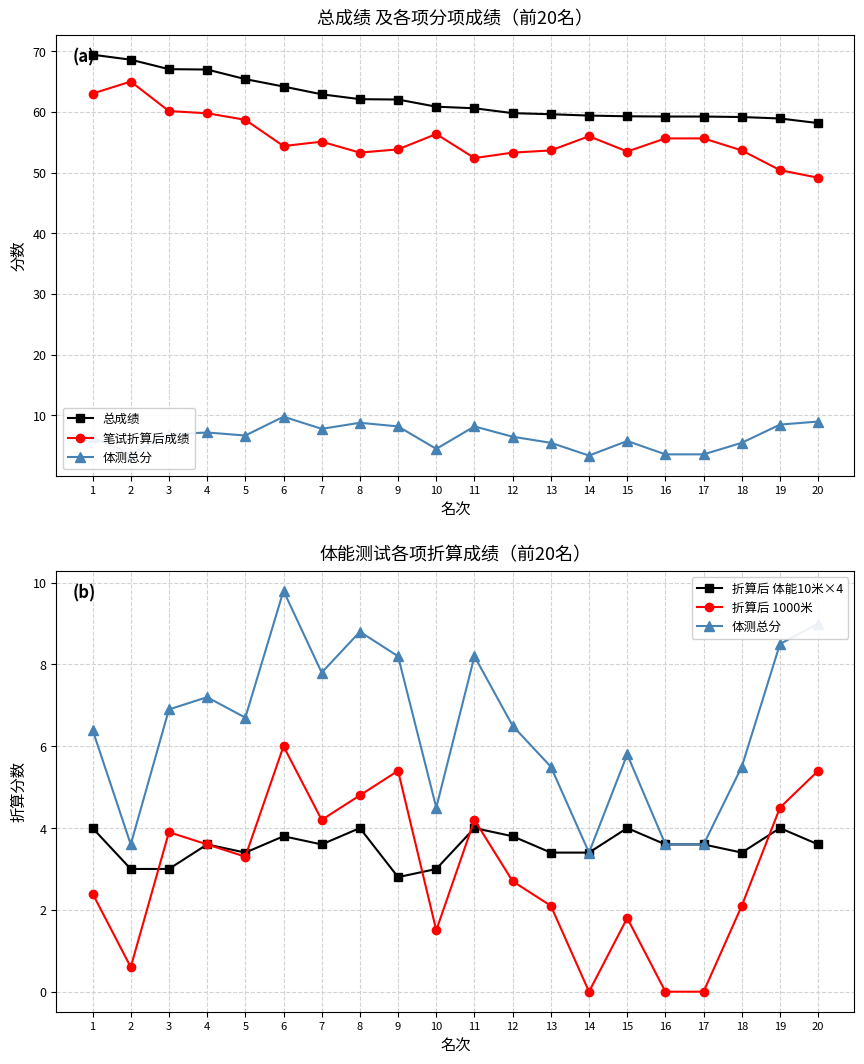

What is the highest value of the 折算后 1000米 series?

6.0